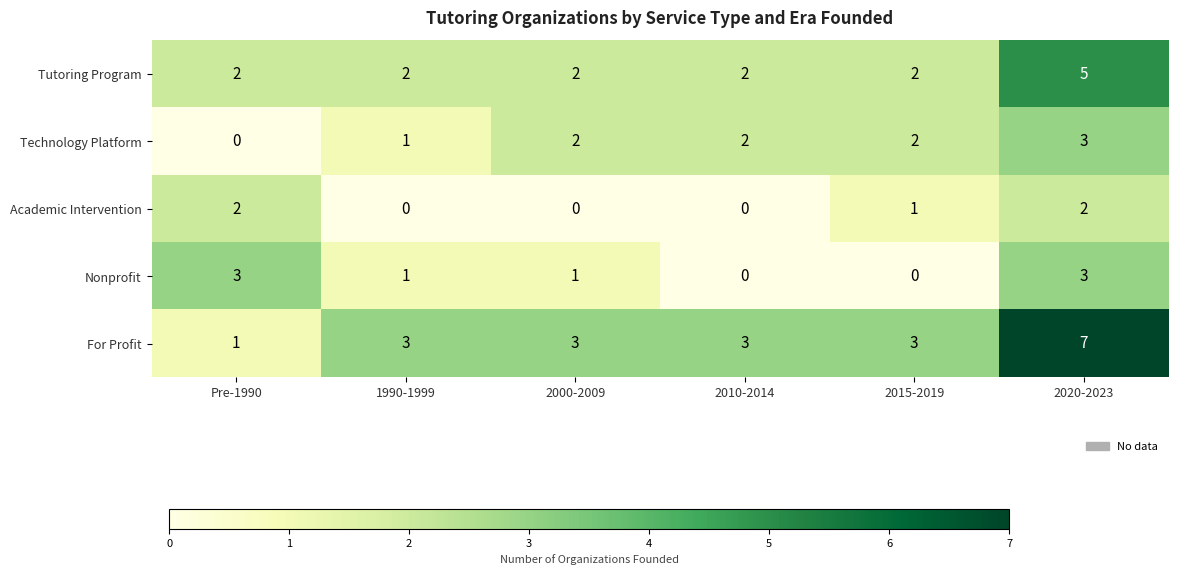

What is the total value across all series at 2000-2009?

8